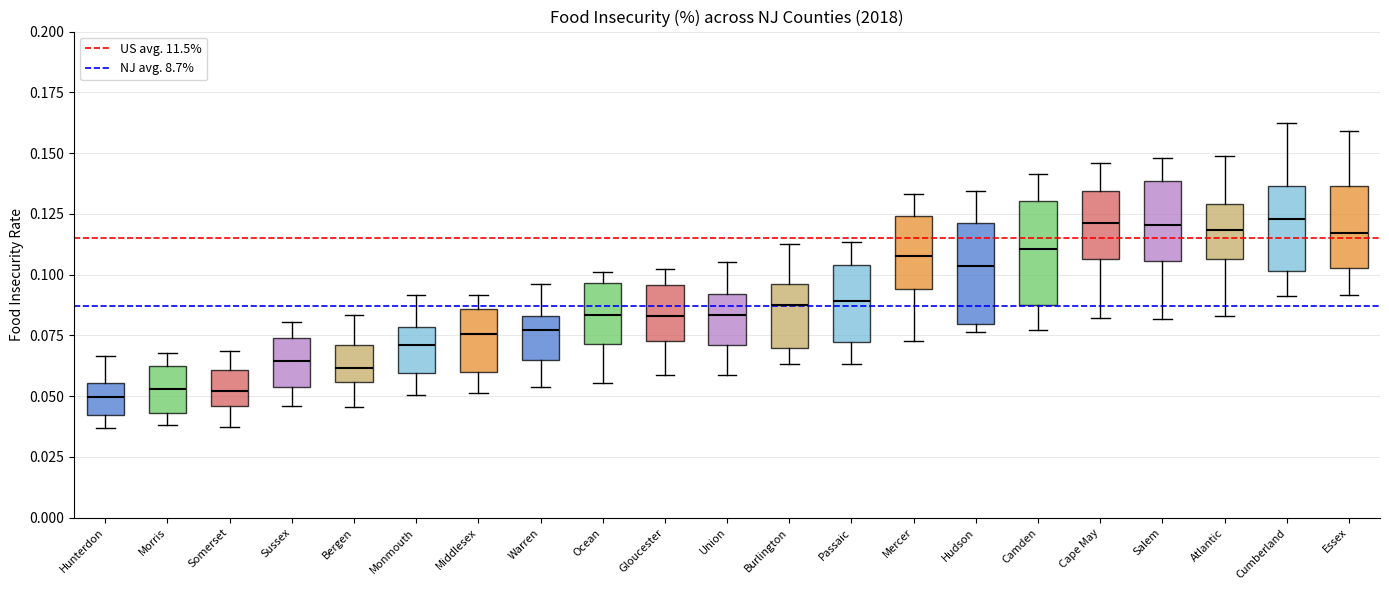

Reading left to right, read every box against the y-axis: the position of its median line, the range the box covers, and the ends of its whiskers. The values are not printed on the chart, so give them approximately, as read against the axis.

Hunterdon: median 0.050, box 0.040 to 0.055, whiskers 0.035 to 0.065
Morris: median 0.055, box 0.045 to 0.060, whiskers 0.040 to 0.070
Somerset: median 0.050, box 0.045 to 0.060, whiskers 0.035 to 0.070
Sussex: median 0.065, box 0.055 to 0.075, whiskers 0.045 to 0.080
Bergen: median 0.060, box 0.055 to 0.070, whiskers 0.045 to 0.085
Monmouth: median 0.070, box 0.060 to 0.080, whiskers 0.050 to 0.090
Middlesex: median 0.075, box 0.060 to 0.085, whiskers 0.050 to 0.090
Warren: median 0.075, box 0.065 to 0.085, whiskers 0.055 to 0.095
Ocean: median 0.085, box 0.070 to 0.095, whiskers 0.055 to 0.100
Gloucester: median 0.085, box 0.075 to 0.095, whiskers 0.060 to 0.100
Union: median 0.085, box 0.070 to 0.090, whiskers 0.060 to 0.105
Burlington: median 0.090, box 0.070 to 0.095, whiskers 0.065 to 0.115
Passaic: median 0.090, box 0.070 to 0.105, whiskers 0.065 to 0.115
Mercer: median 0.110, box 0.095 to 0.125, whiskers 0.075 to 0.135
Hudson: median 0.105, box 0.080 to 0.120, whiskers 0.075 to 0.135
Camden: median 0.110, box 0.085 to 0.130, whiskers 0.075 to 0.140
Cape May: median 0.120, box 0.105 to 0.135, whiskers 0.080 to 0.145
Salem: median 0.120, box 0.105 to 0.140, whiskers 0.080 to 0.150
Atlantic: median 0.120, box 0.105 to 0.130, whiskers 0.085 to 0.150
Cumberland: median 0.125, box 0.100 to 0.135, whiskers 0.090 to 0.160
Essex: median 0.115, box 0.105 to 0.135, whiskers 0.090 to 0.160